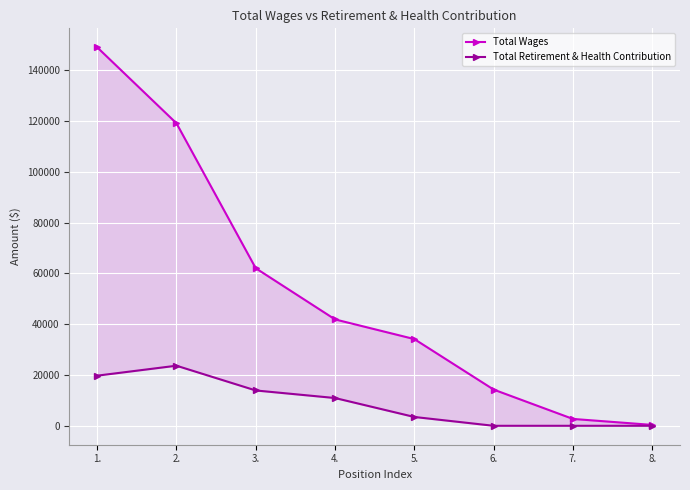

Reading left to right, what are all the values shown in this chart?

Total Wages: 1.=149028	2.=119106	3.=62030	4.=41886	5.=34138	6.=14256	7.=2700	8.=348
Total Retirement & Health Contribution: 1.=19735	2.=23659	3.=13912	4.=10934	5.=3473	6.=0	7.=0	8.=0